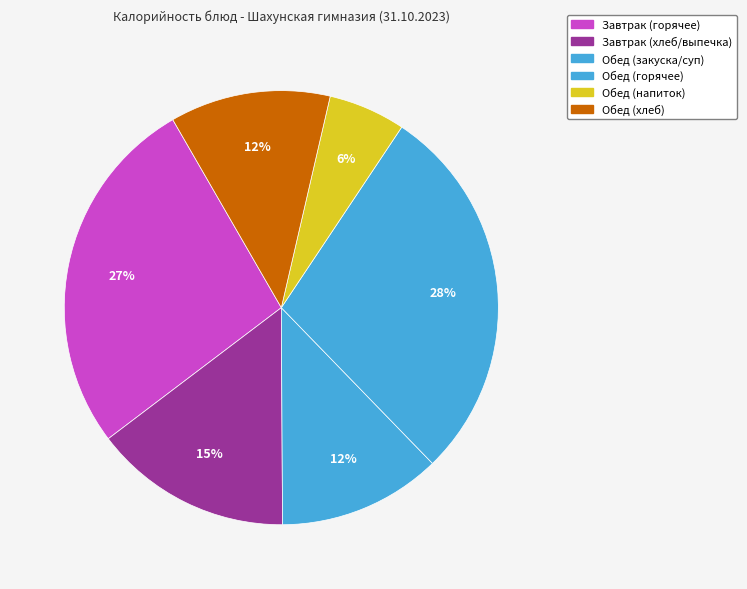

How many slices are in this pie chart?

6